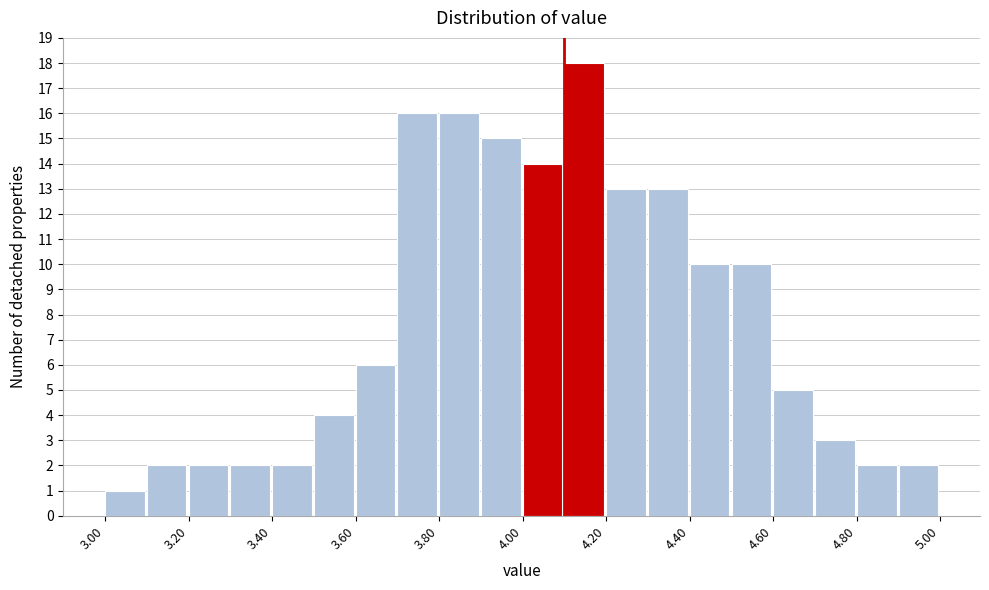

Reading left to right, list every bar in this chart as the range it spans on the x-axis followed by its height. The values are not printed on the chart, so give them approximately, as read against the axis.

3.0 to 3.1: 1
3.1 to 3.2: 2
3.2 to 3.3: 2
3.3 to 3.4: 2
3.4 to 3.5: 2
3.5 to 3.6: 4
3.6 to 3.7: 6
3.7 to 3.8: 16
3.8 to 3.9: 16
3.9 to 4.0: 15
4.0 to 4.1: 14
4.1 to 4.2: 18
4.2 to 4.3: 13
4.3 to 4.4: 13
4.4 to 4.5: 10
4.5 to 4.6: 10
4.6 to 4.7: 5
4.7 to 4.8: 3
4.8 to 4.9: 2
4.9 to 5.0: 2